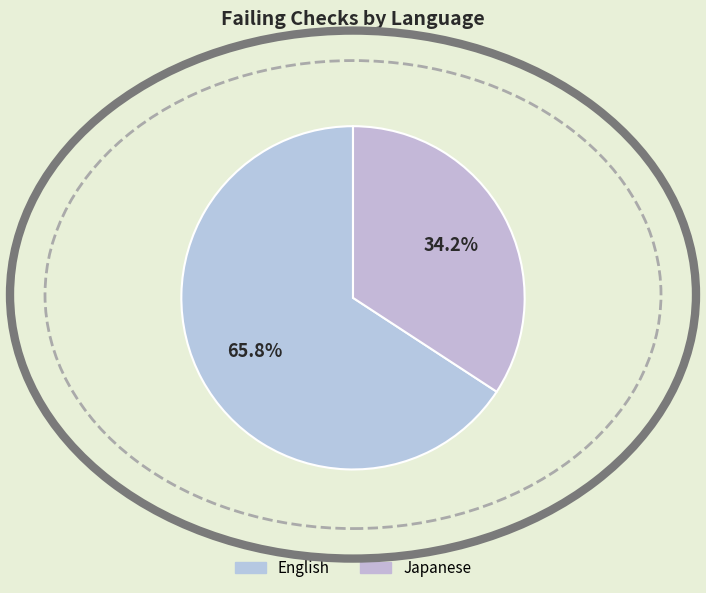

What is the largest slice in the pie chart?

English